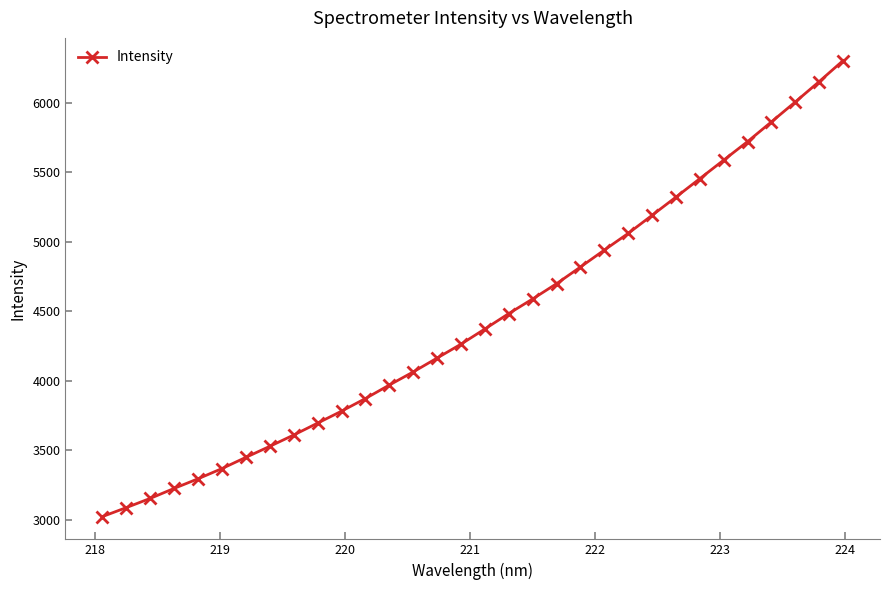

What is the value of the 24th point from the left?

5190.5